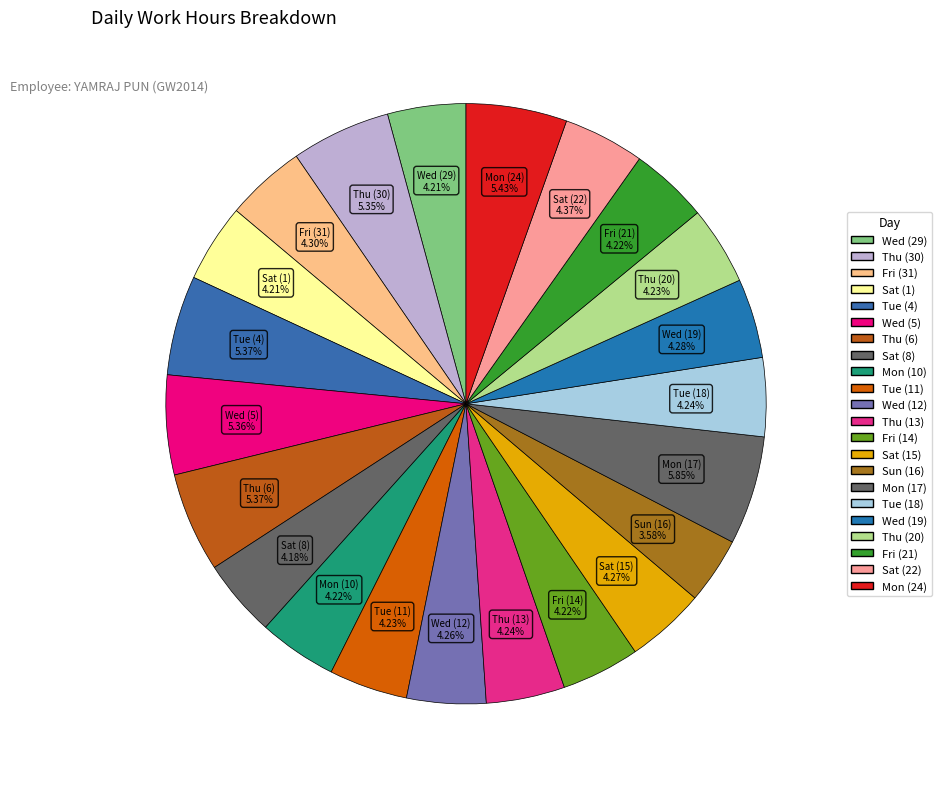

What percentage is the Mon (10) slice, to the nearest percent?

4%